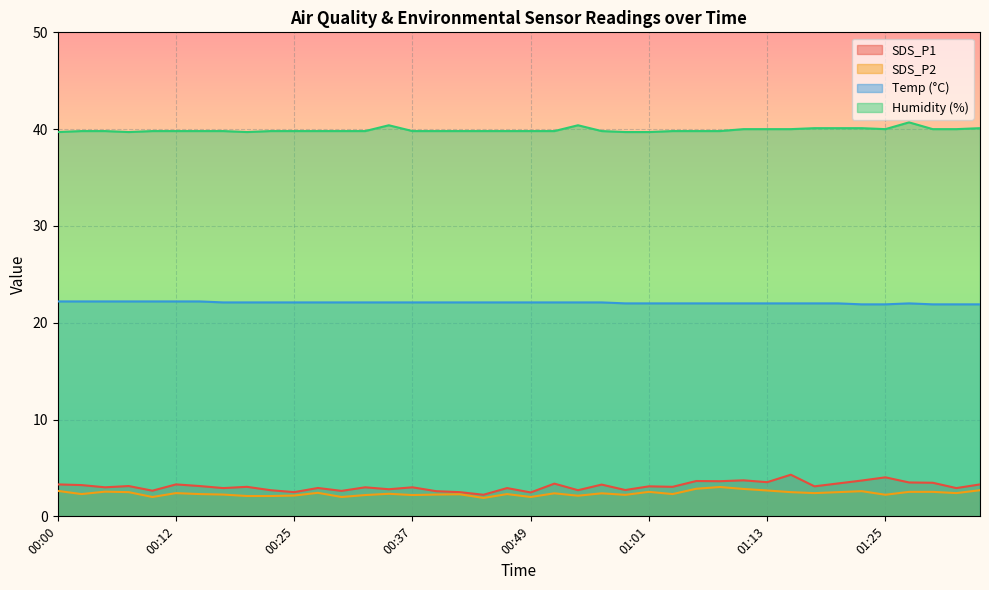

What is the label of the 39th point from the right?

00:03